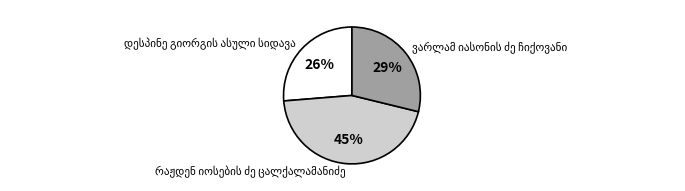

Is there a majority slice in this chart?

No